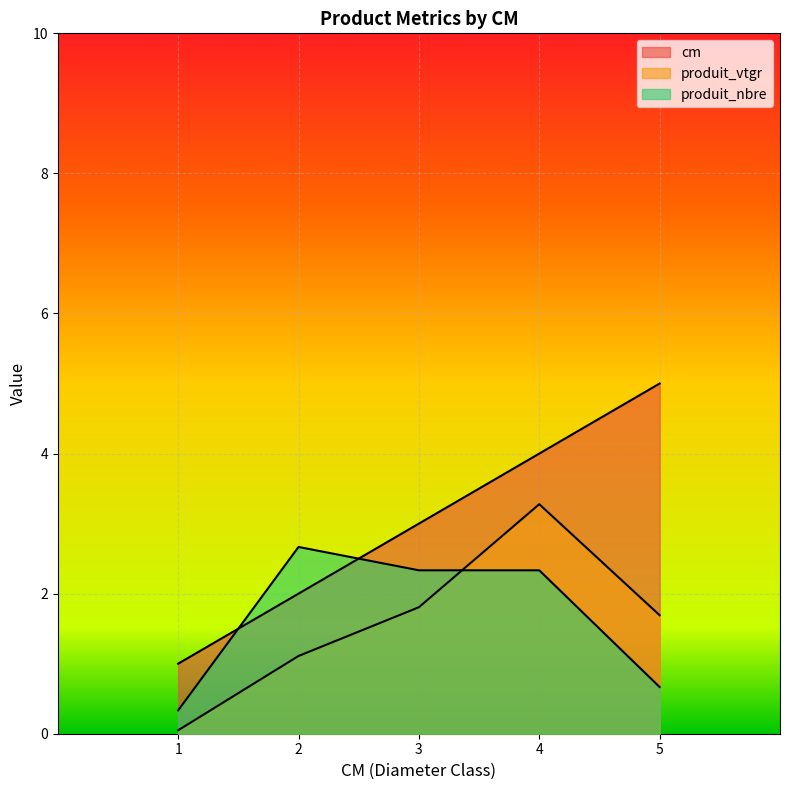

List the labels in order of produit_vtgr value, smallest first.

1, 2, 5, 3, 4